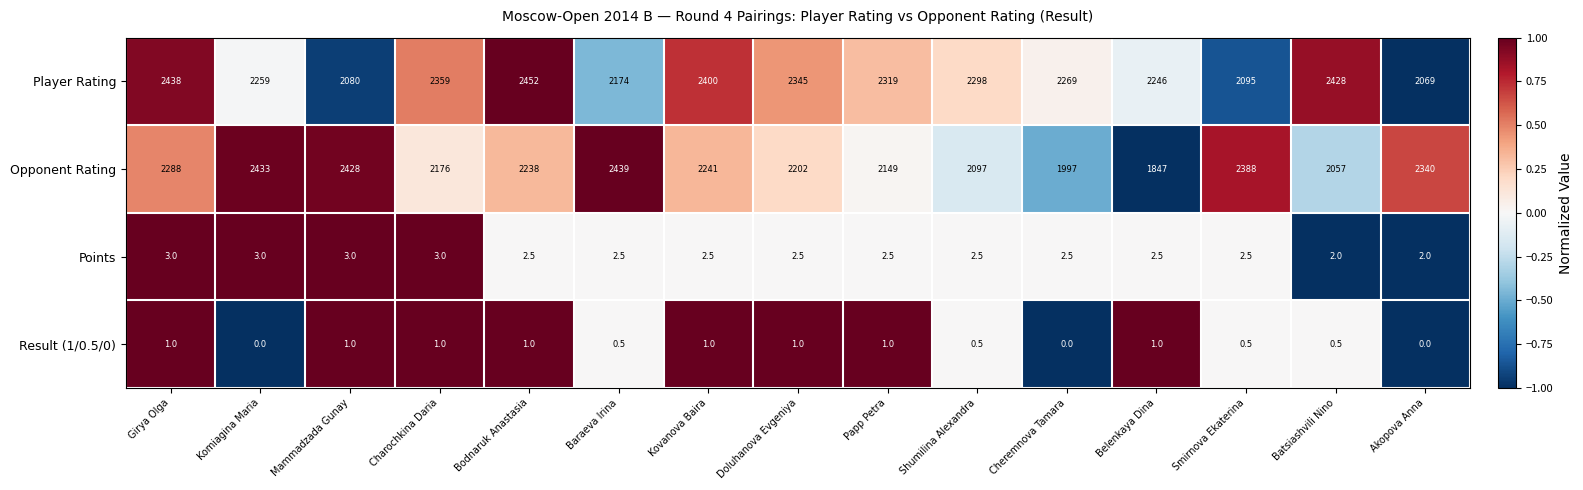

Is it true that Result (1/0.5/0) equals 0.5 at Shumilina Alexandra?

True